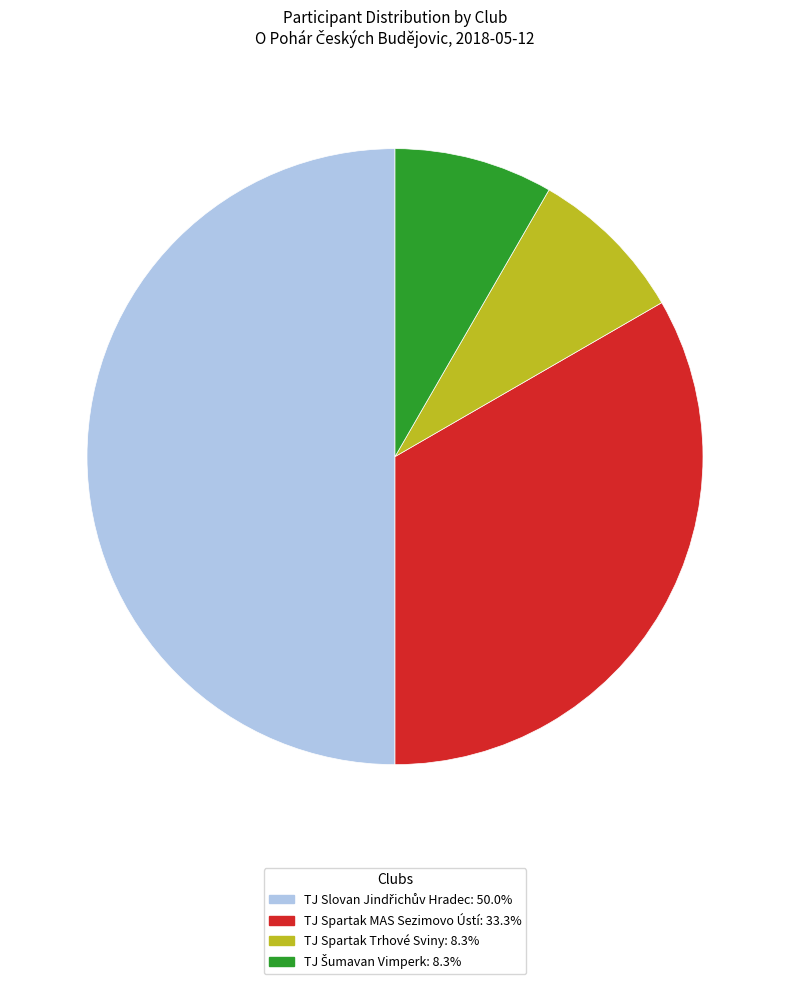

Does TJ Spartak Trhové Sviny represent more than half of the total?

No